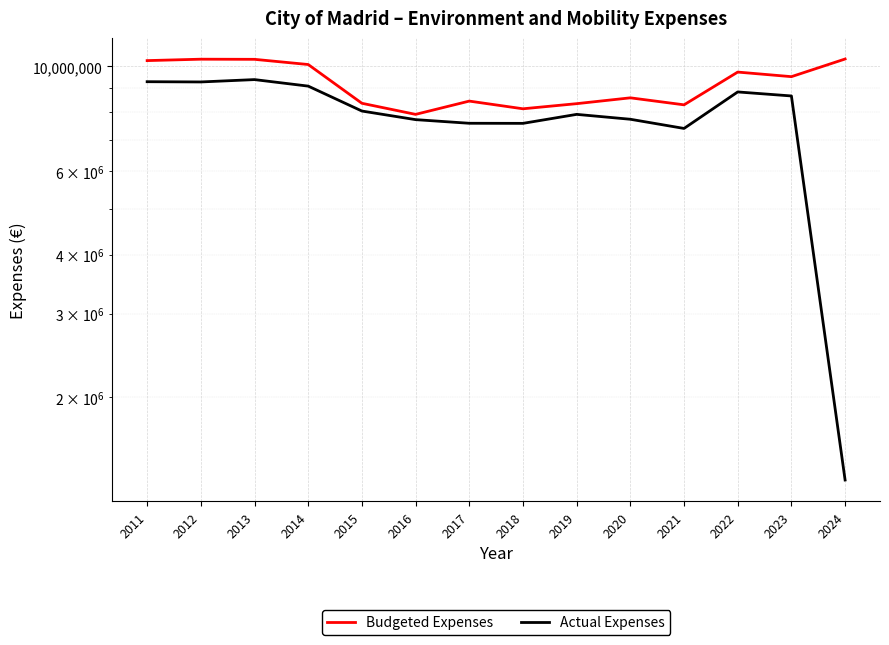

Reading left to right, list all the values displayed in this chart.

Budgeted Expenses: 10286297.4	10357240.0	10350287.8	10092100.5	8356677.5	7917441.2	8446244.6	8135691.3	8341099.9	8581477.4	8294096.8	9727438.9	9513160.4	10366970.0
Actual Expenses: 9282098.4	9271070.0	9377990.8	9085020.4	8047105.3	7717275.3	7581708.3	7578555.1	7917689.8	7731447.9	7393586.5	8831049.1	8660108.1	1335437.6